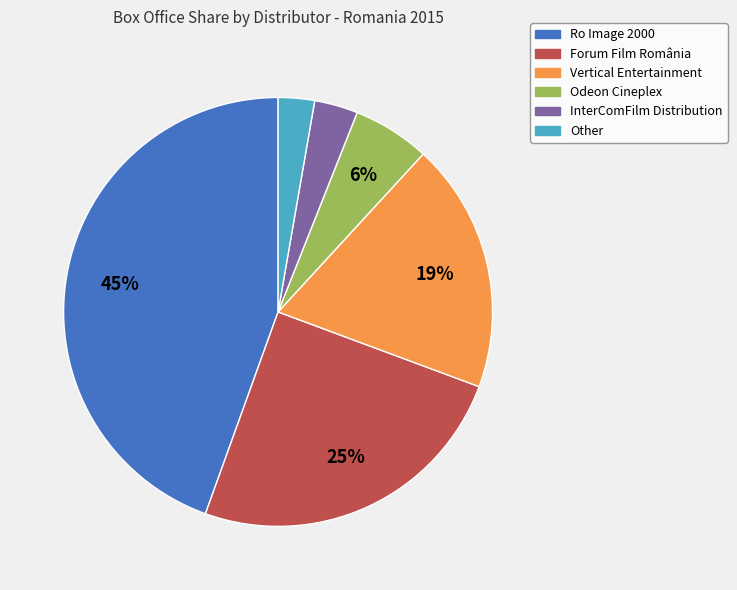

To the nearest percent, what portion does Other represent?

3%